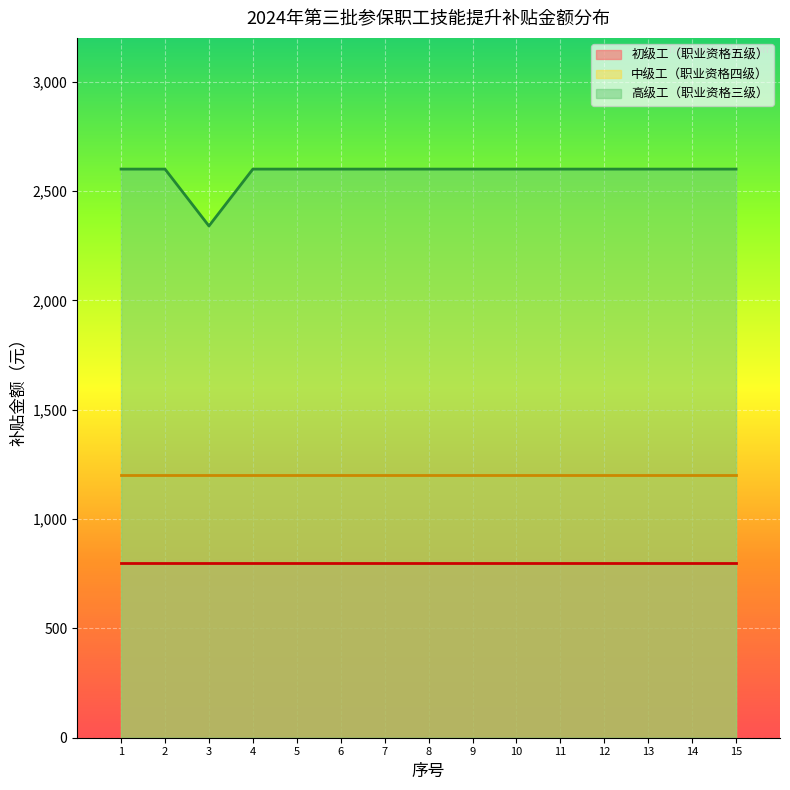

What are all the series names shown in the legend?

初级工（职业资格五级）, 中级工（职业资格四级）, 高级工（职业资格三级）